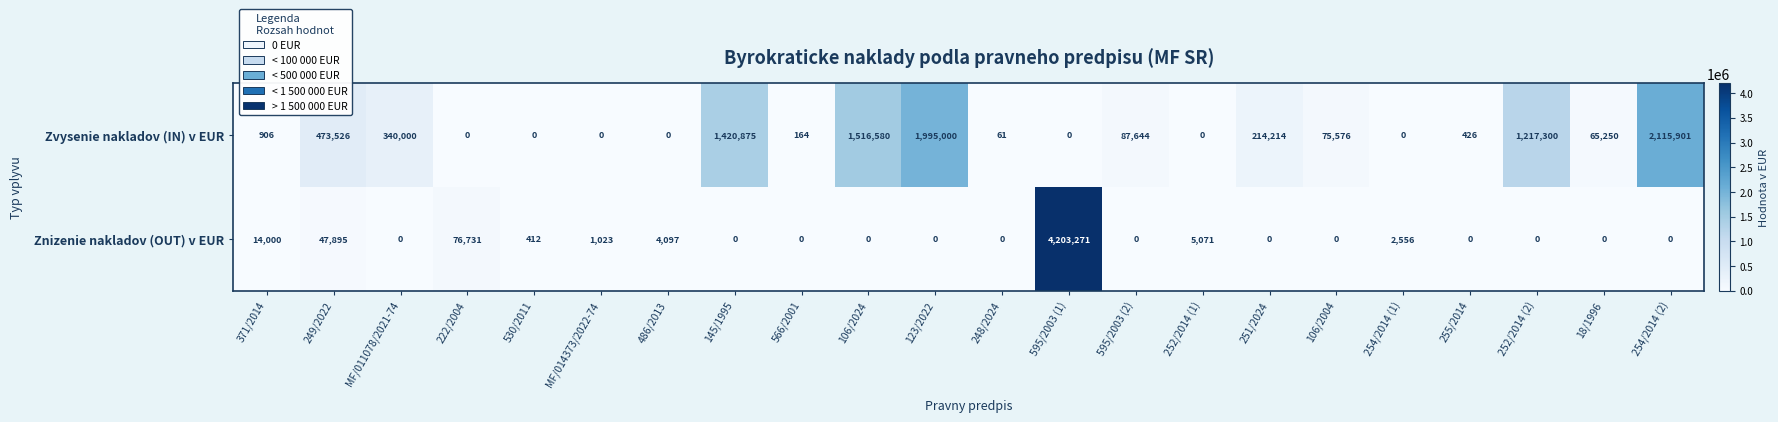

At 254/2014 (1), list the series in order from smallest to largest.

Zvysenie nakladov (IN) v EUR, Znizenie nakladov (OUT) v EUR